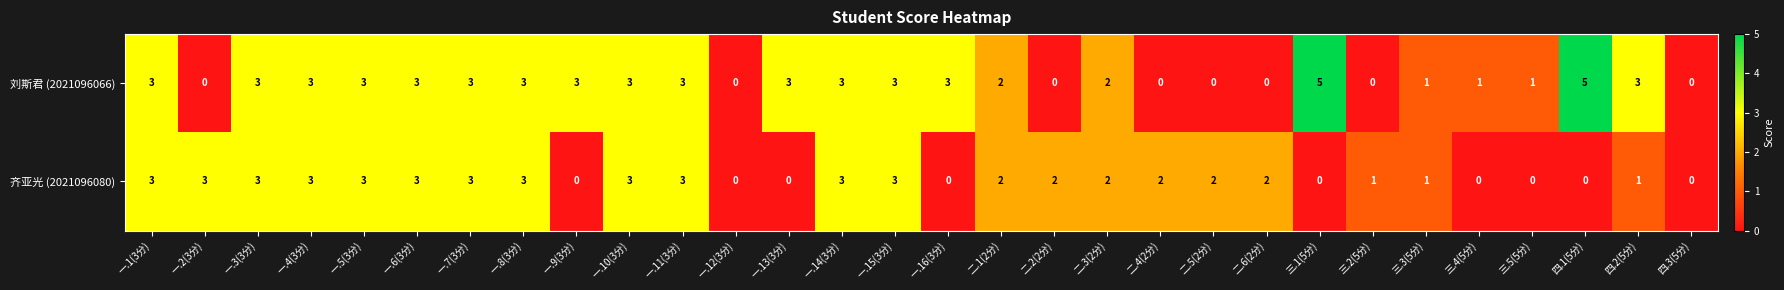

Is it true that 刘斯君 (2021096066) equals 1 at 一.11(3分)?

False